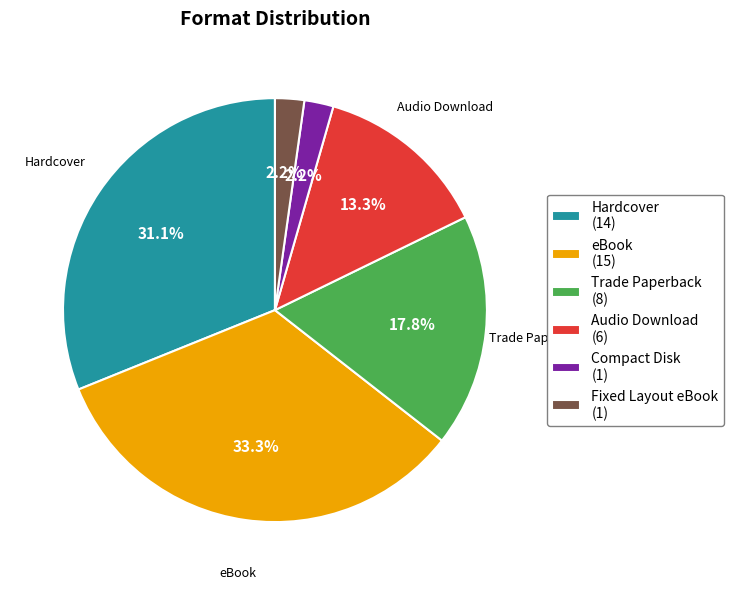

Combined, do Audio Download and Fixed Layout eBook account for over 50%?

No